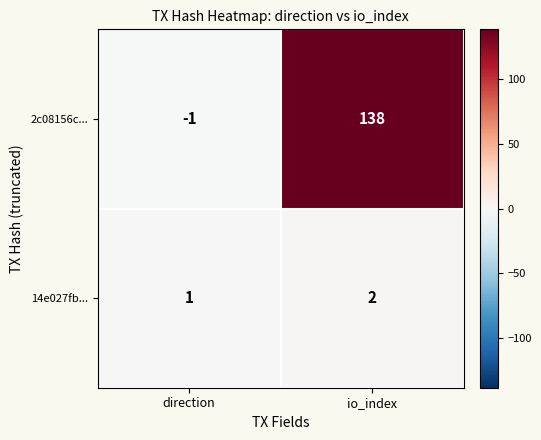

What is the maximum value shown in the chart?

138